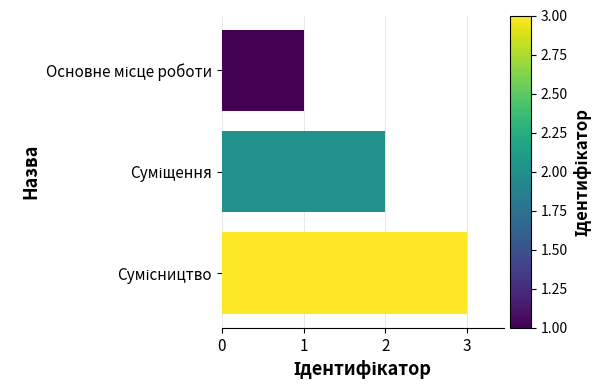

What is the greatest value displayed?

3